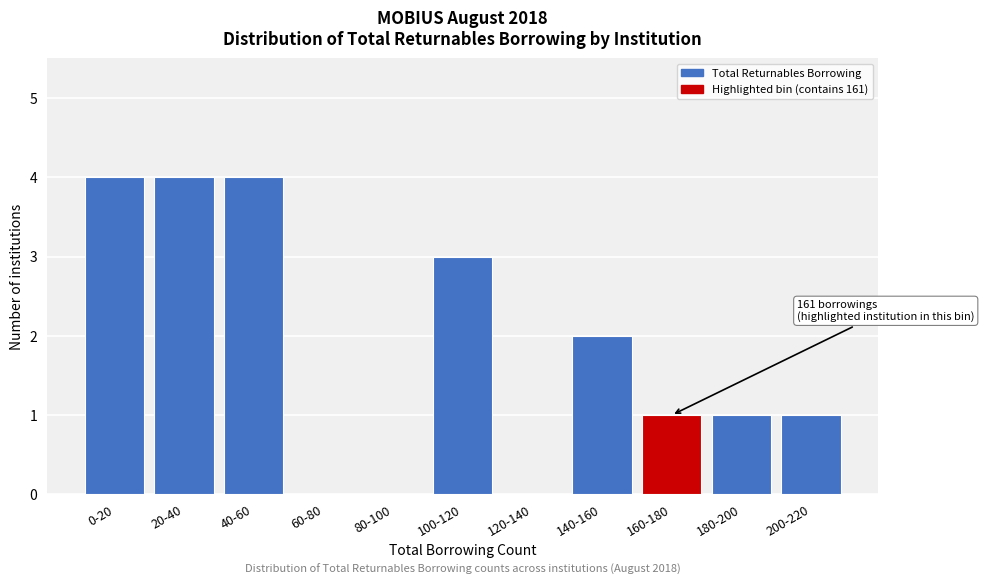

Reading left to right, transcribe all the data shown in this chart.

0-20=4	20-40=4	40-60=4	60-80=0	80-100=0	100-120=3	120-140=0	140-160=2	160-180=1	180-200=1	200-220=1